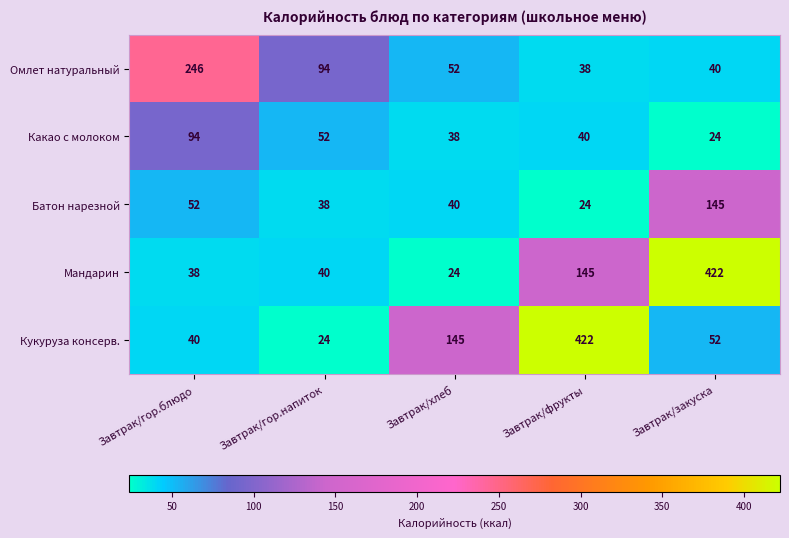

Reading left to right, what are all the values shown in this chart?

Омлет натуральный: Завтрак/гор.блюдо=246	Завтрак/гор.напиток=94	Завтрак/хлеб=52	Завтрак/фрукты=38	Завтрак/закуска=40
Какао с молоком: Завтрак/гор.блюдо=94	Завтрак/гор.напиток=52	Завтрак/хлеб=38	Завтрак/фрукты=40	Завтрак/закуска=24
Батон нарезной: Завтрак/гор.блюдо=52	Завтрак/гор.напиток=38	Завтрак/хлеб=40	Завтрак/фрукты=24	Завтрак/закуска=145
Мандарин: Завтрак/гор.блюдо=38	Завтрак/гор.напиток=40	Завтрак/хлеб=24	Завтрак/фрукты=145	Завтрак/закуска=422
Кукуруза консерв.: Завтрак/гор.блюдо=40	Завтрак/гор.напиток=24	Завтрак/хлеб=145	Завтрак/фрукты=422	Завтрак/закуска=52